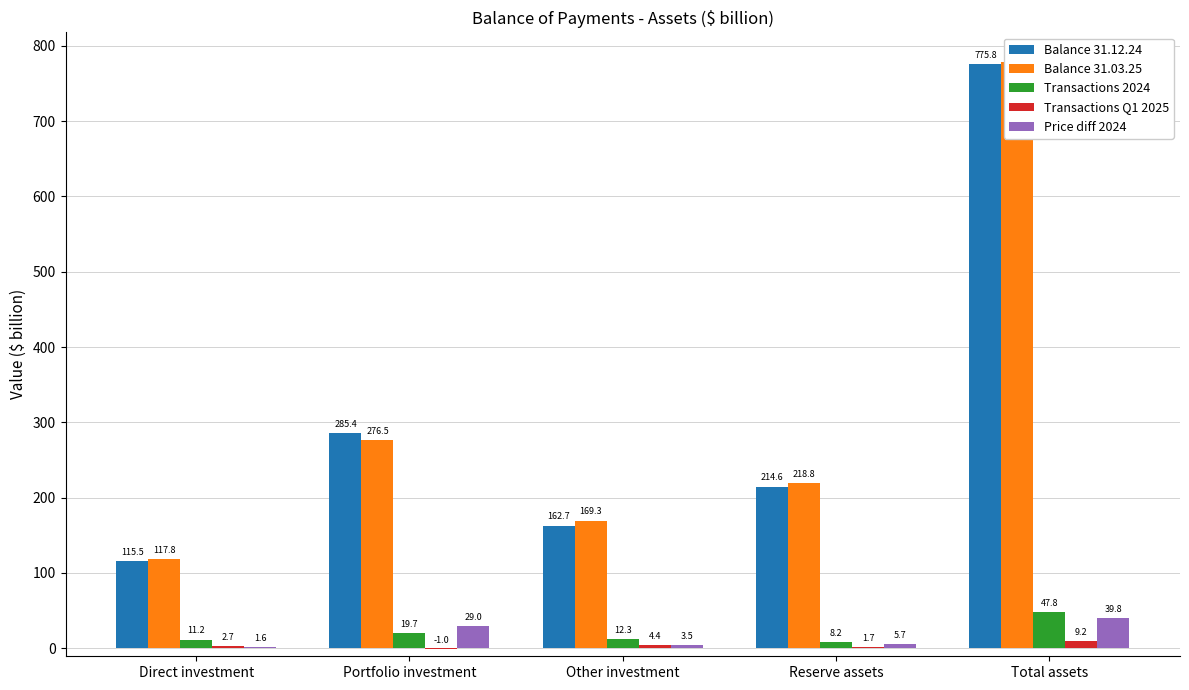

Which has a higher value, Reserve assets or Other investment?

Reserve assets